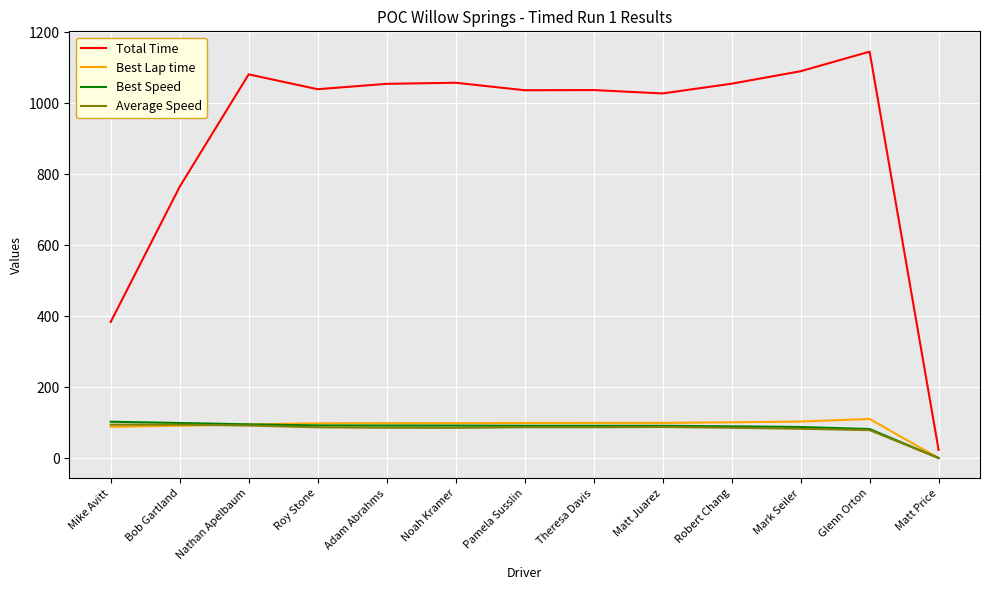

How many lines are shown in the chart?

4